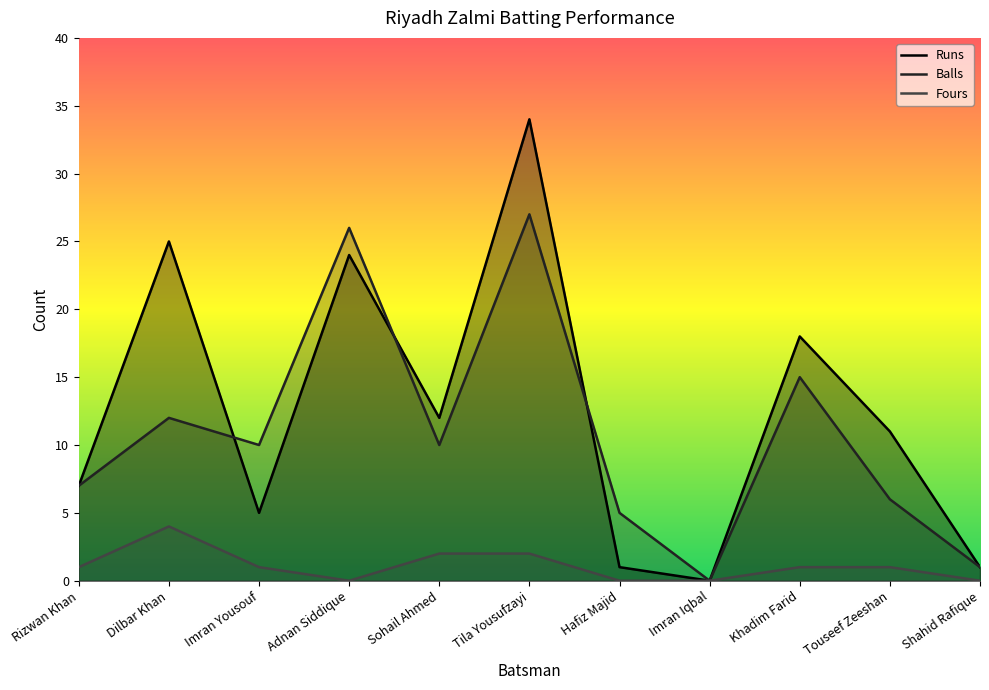

Which has a higher value, Dilbar Khan or Khadim Farid?

Dilbar Khan